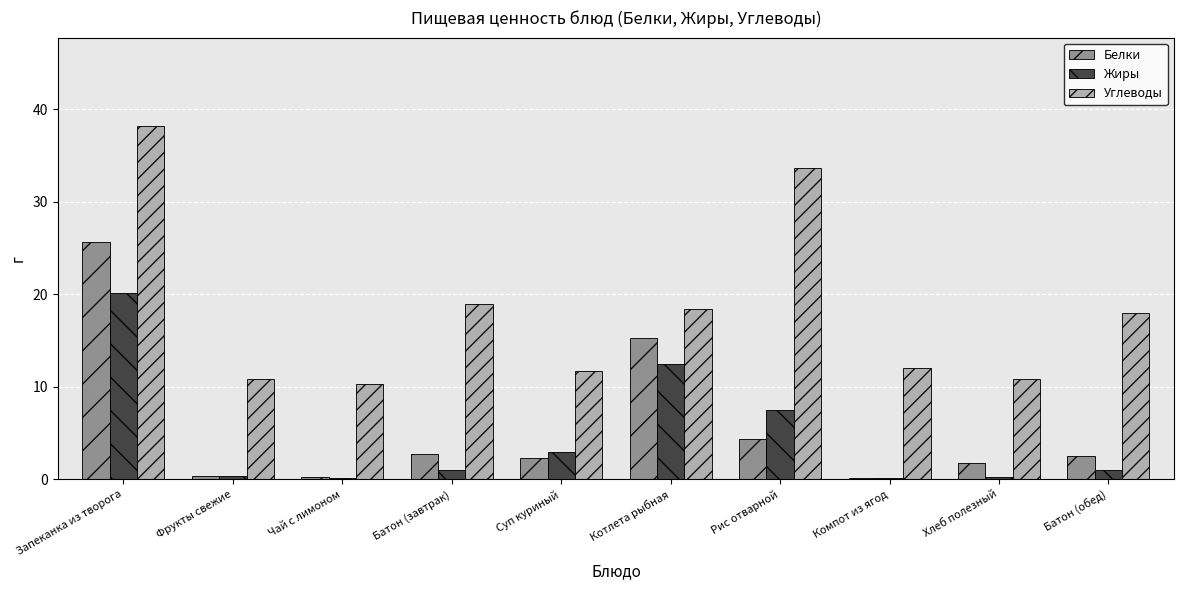

At which label does Жиры first exceed 1?

Запеканка из творога